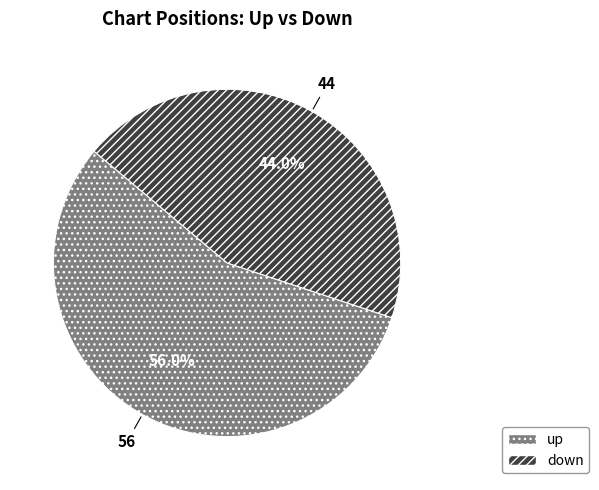

Count the number of slices in the pie.

2